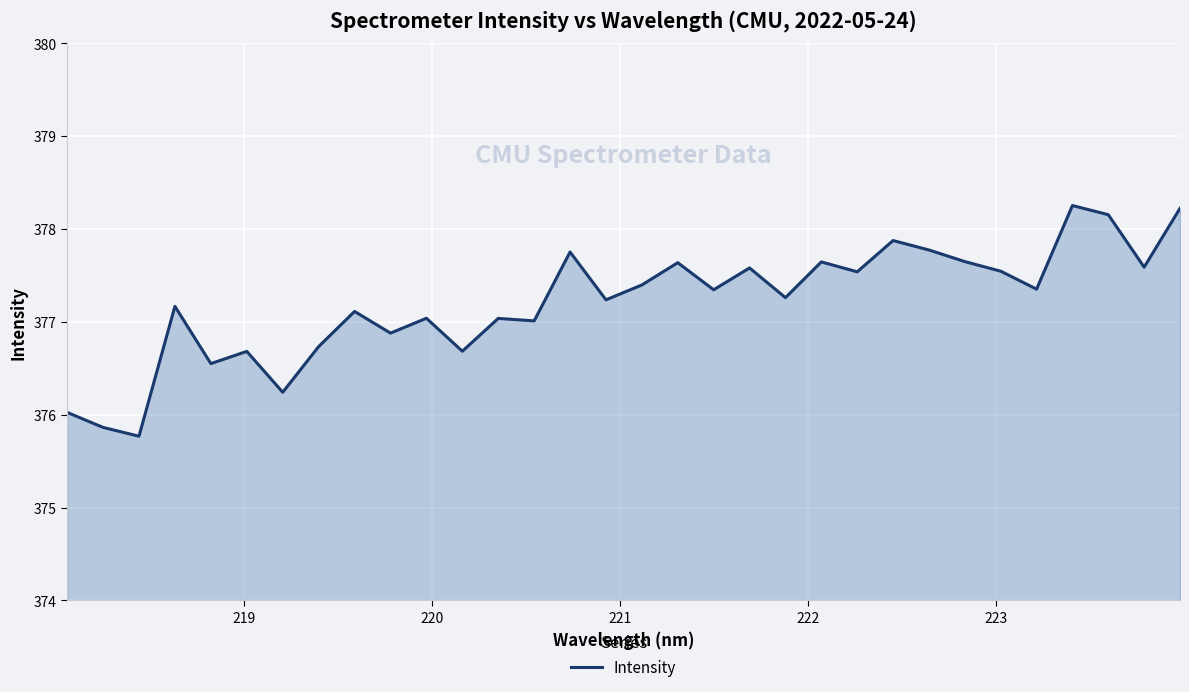

What is the greatest value displayed?

378.3